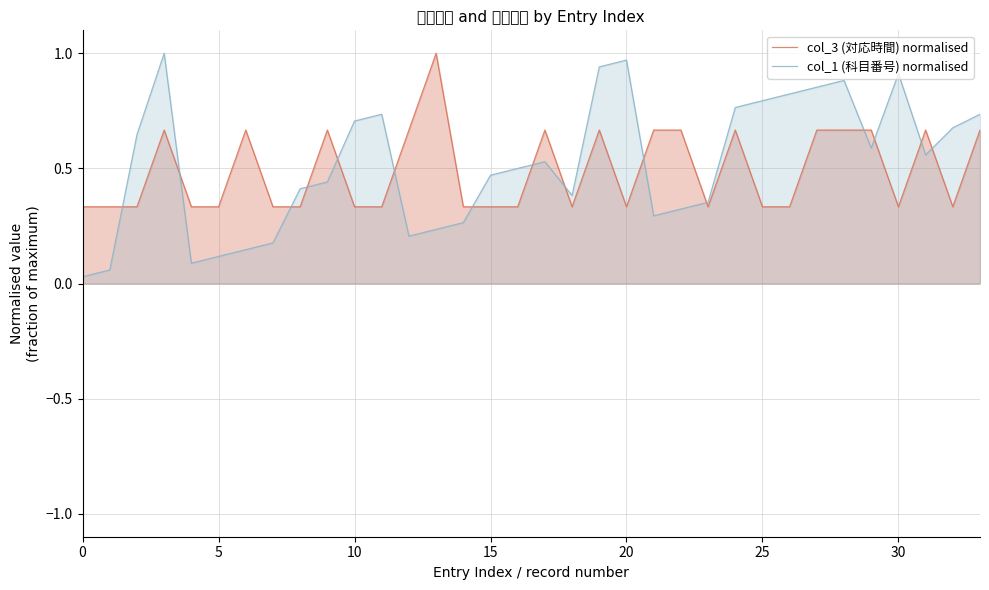

Which series changed the most between 10 and 12?

col_1 (科目番号) normalised